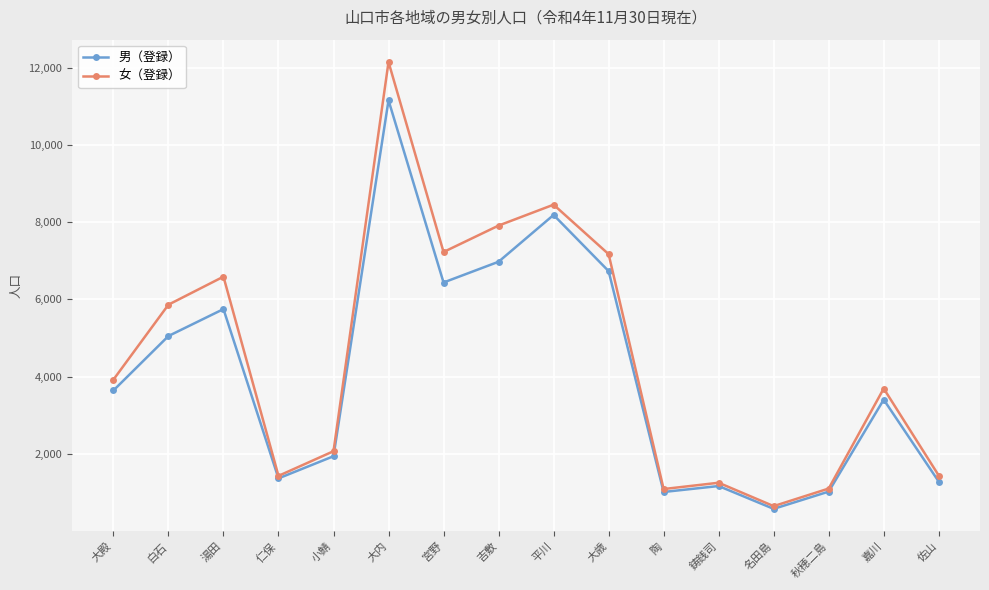

How many lines are shown in the chart?

2